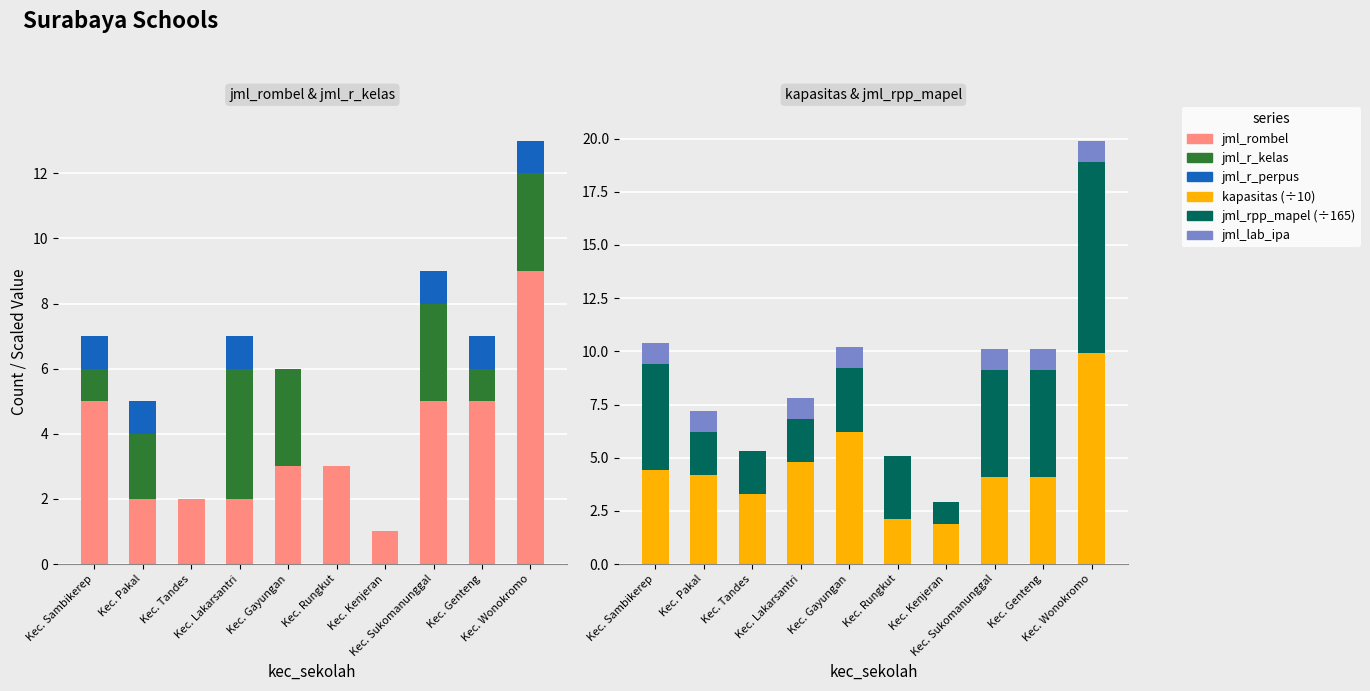

The jml_lab_ipa series shows 1.0 at Kec. Genteng. True or false?

True